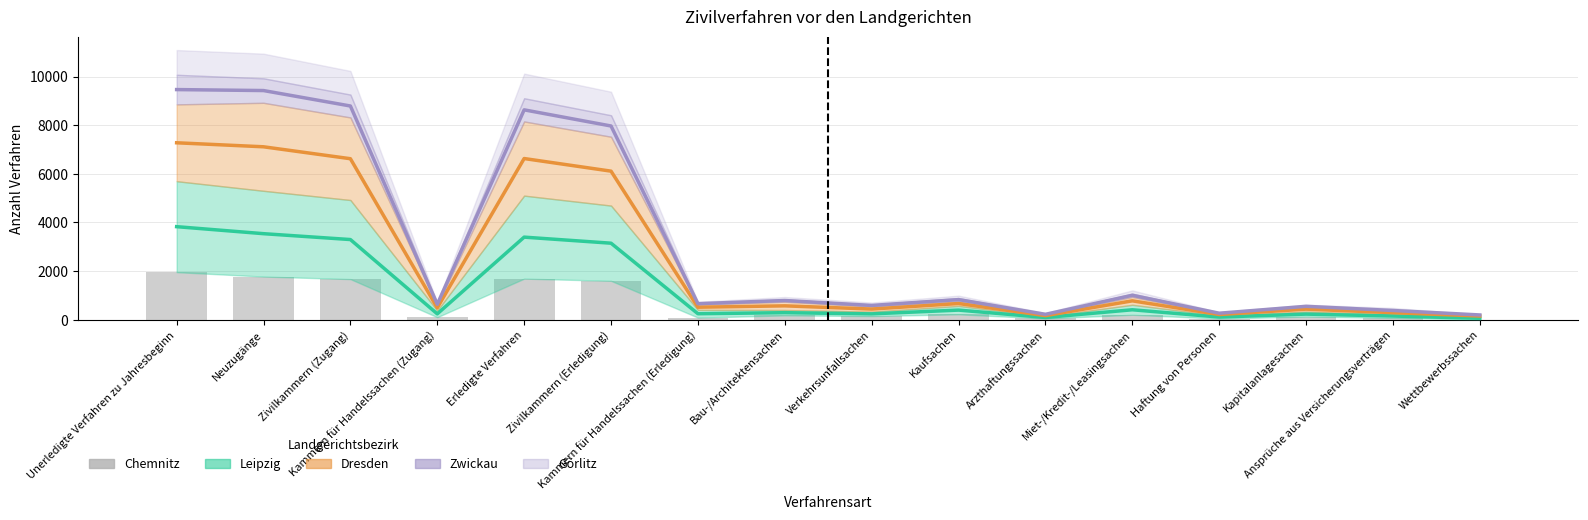

The chart shows a value of 148 at Verkehrsunfallsachen. True or false?

True